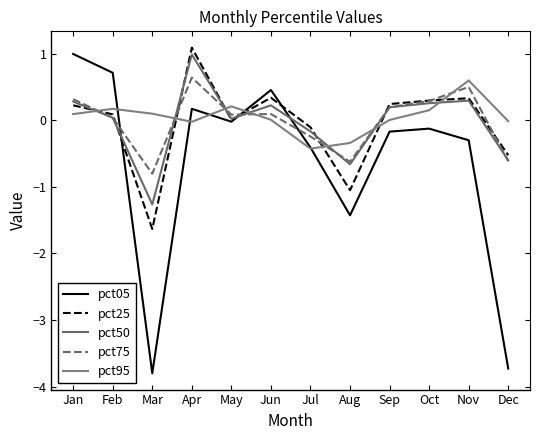

How many lines are shown in the chart?

5